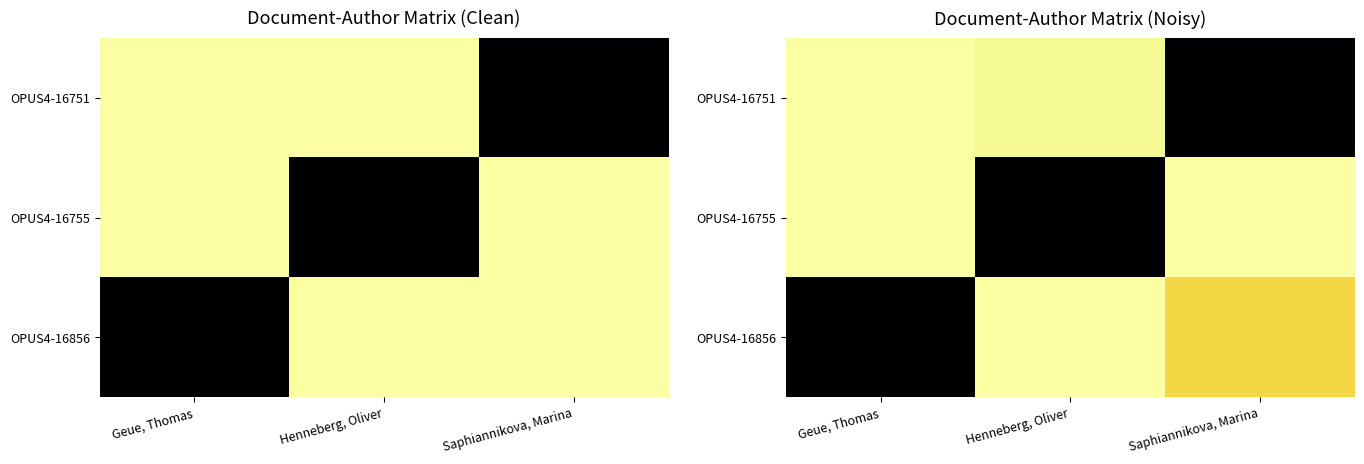

At how many categories does at least one series exceed 1474?

3